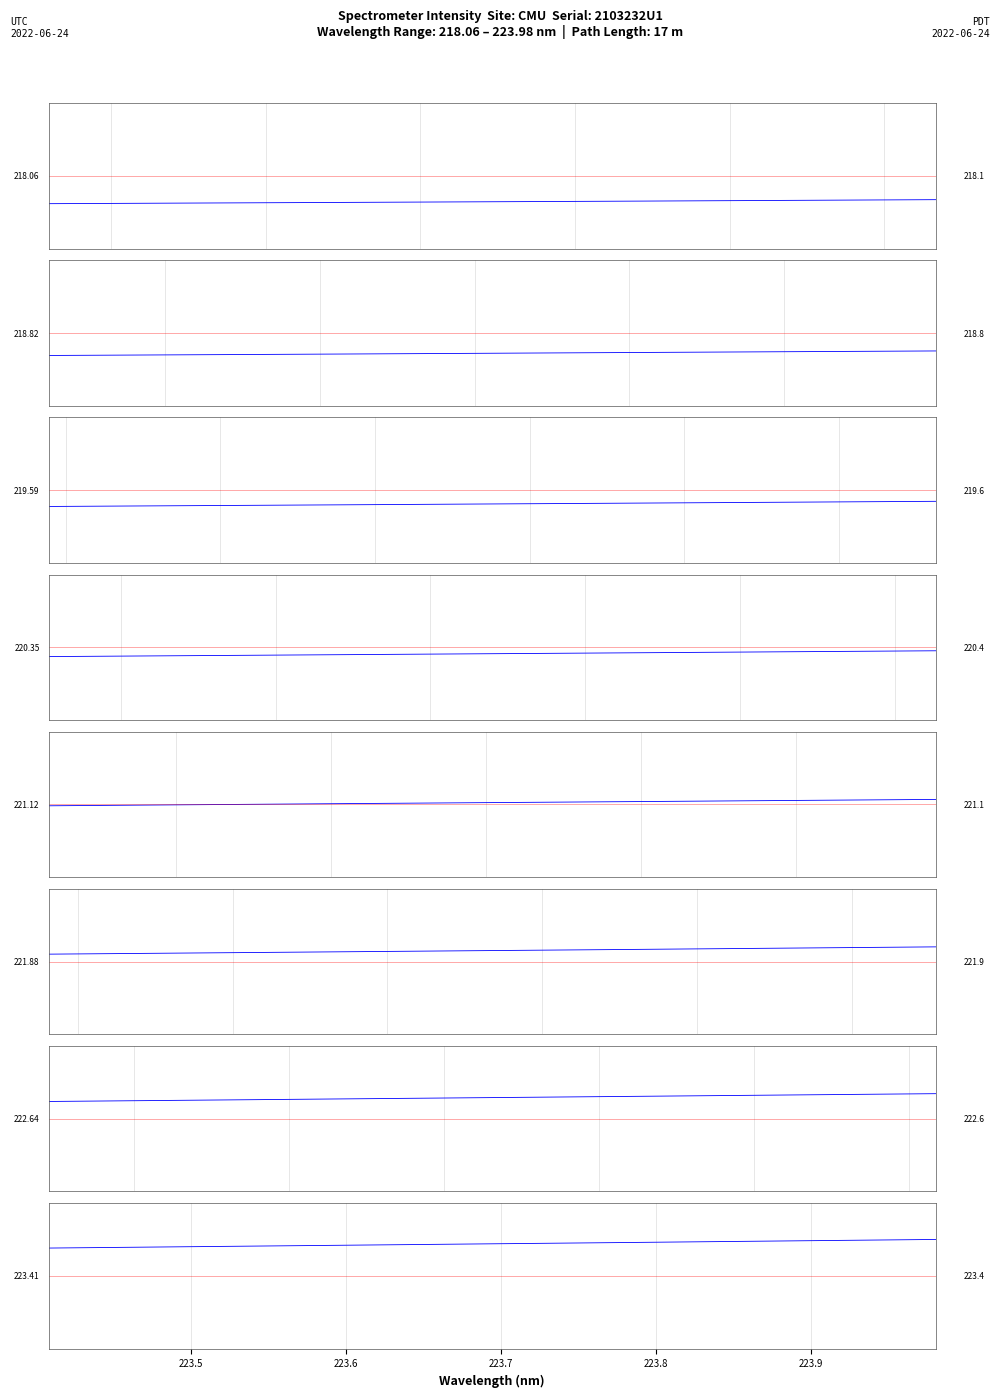

What is the difference between the values at 223.5 and 223.7?

0.1